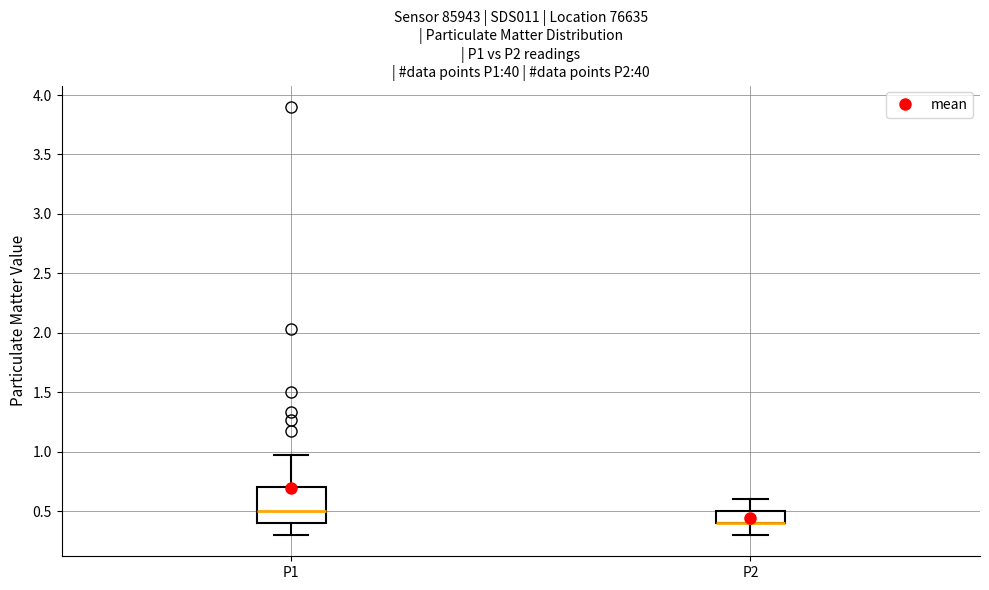

Reading left to right, read every box against the y-axis: the position of its median line, the range the box covers, and the ends of its whiskers. The values are not printed on the chart, so give them approximately, as read against the axis.

P1: median 0.50, box 0.40 to 0.70, whiskers 0.30 to 0.95
P2: median 0.40 (drawn on the box's lower edge), box 0.40 to 0.50, whiskers 0.30 to 0.60